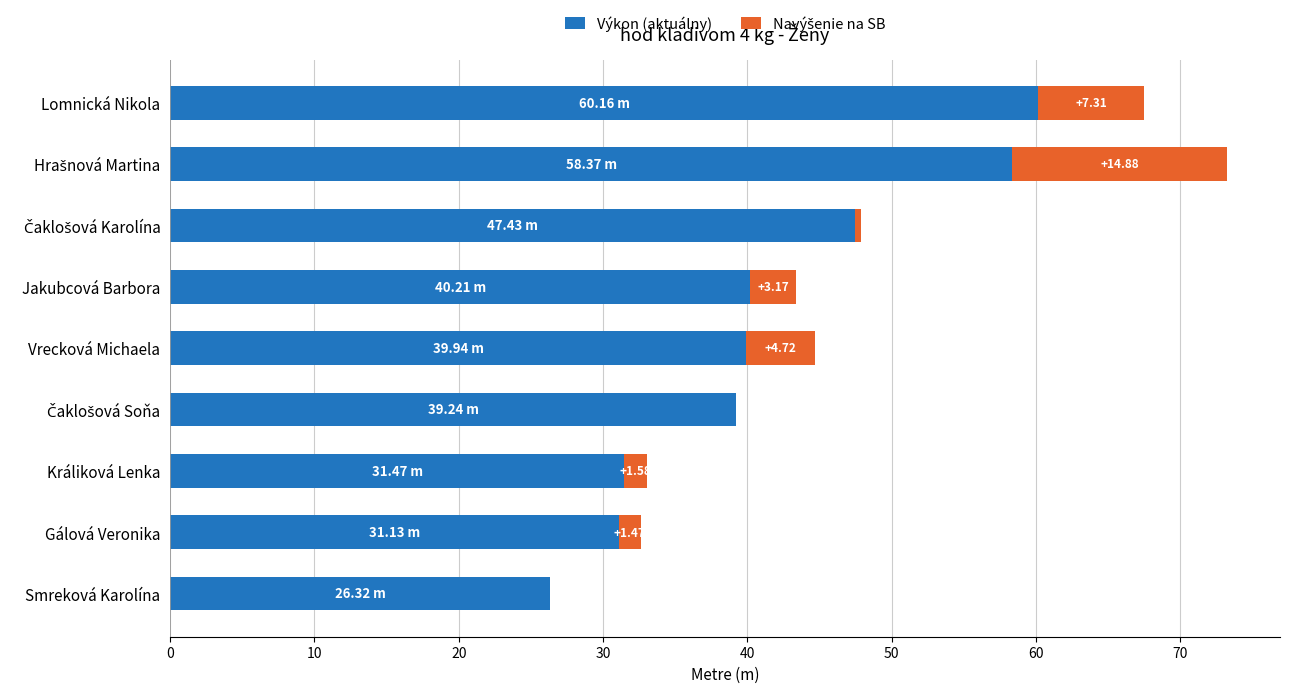

What is the total value across all series at Vrecková Michaela?

44.7